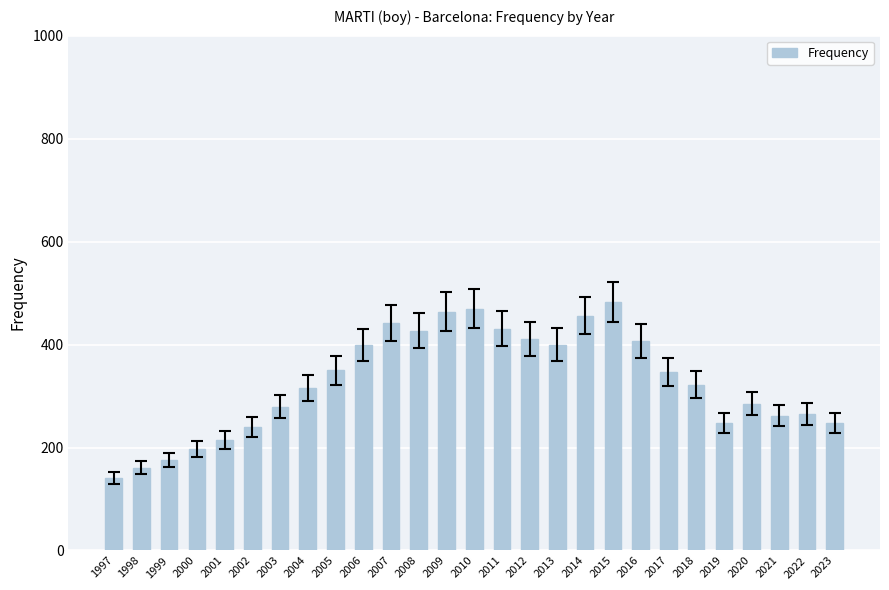

What is the value of the 19th bar from the left?

482